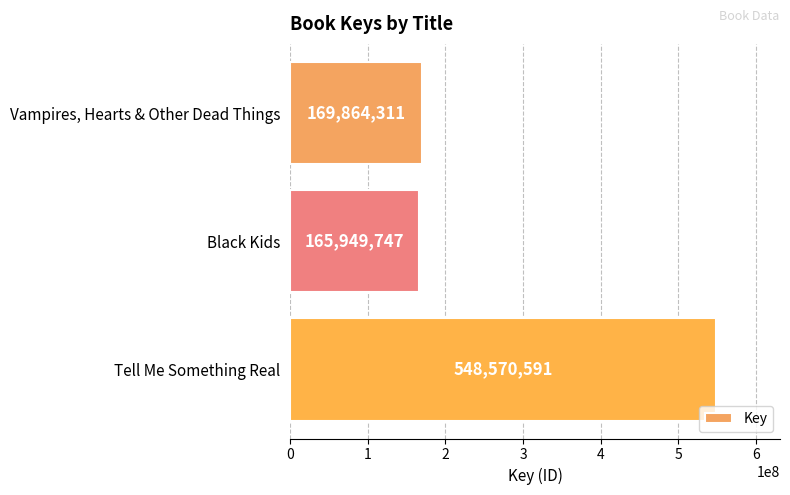

Reading bottom to top, list all the values displayed in this chart.

Tell Me Something Real=548570591	Black Kids=165949747	Vampires, Hearts & Other Dead Things=169864311